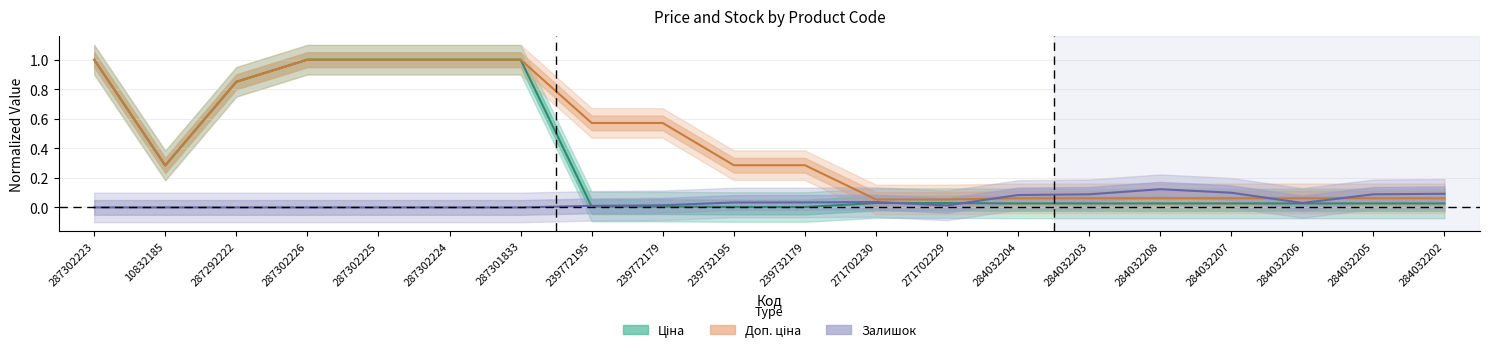

What position from the left is 284032205?

19